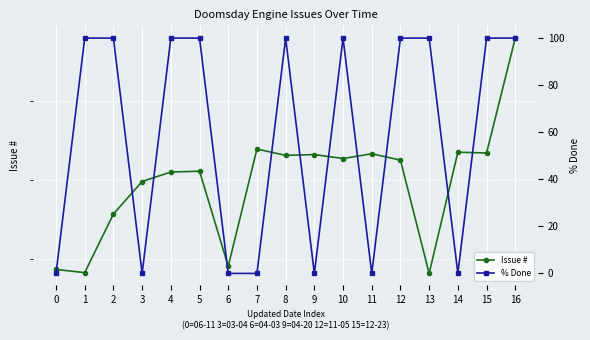

What is the sum of the % Done values at 6 and 1?

100